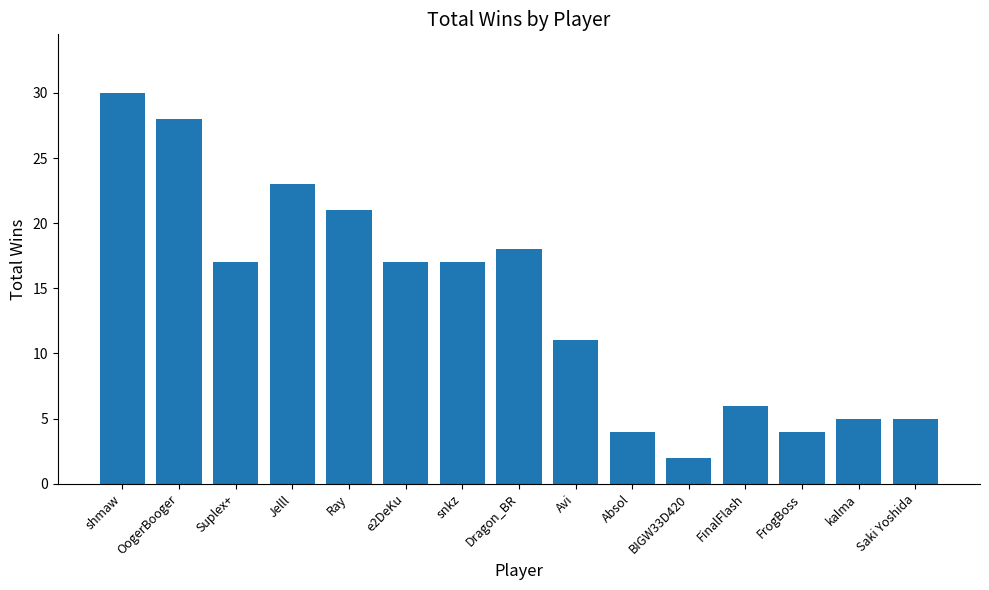

Count the number of data series in this chart.

1